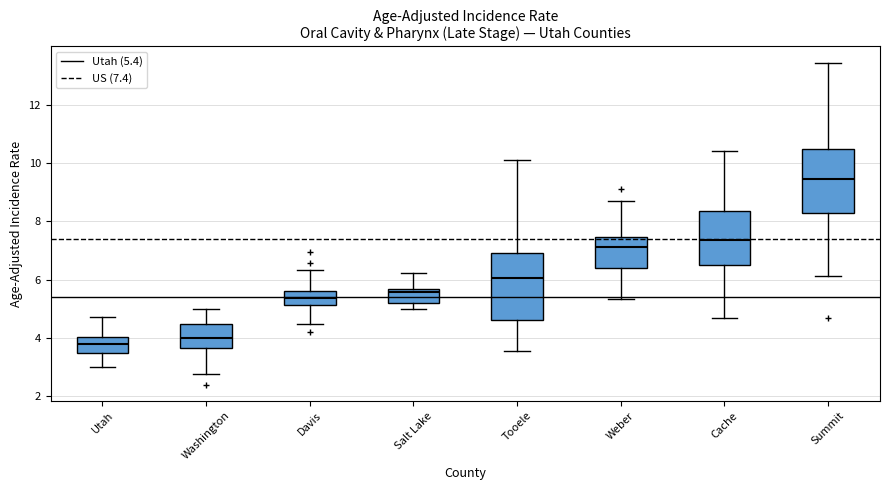

Reading left to right, transcribe this box plot: for each box, give where its median line is, the range the box spans, and where its two whiskers end, as read against the y-axis. The values are not printed on the chart, so give them approximately, as read against the axis.

Utah: median 3.8, box 3.4 to 4.0, whiskers 3.0 to 4.8
Washington: median 4.0, box 3.6 to 4.4, whiskers 2.8 to 5.0
Davis: median 5.4, box 5.2 to 5.6, whiskers 4.4 to 6.4
Salt Lake: median 5.6 (just below the box's upper edge), box 5.2 to 5.6, whiskers 5.0 to 6.2
Tooele: median 6.0, box 4.6 to 7.0, whiskers 3.6 to 10.2
Weber: median 7.2, box 6.4 to 7.4, whiskers 5.4 to 8.6
Cache: median 7.4, box 6.6 to 8.4, whiskers 4.8 to 10.4
Summit: median 9.4, box 8.2 to 10.4, whiskers 6.2 to 13.4